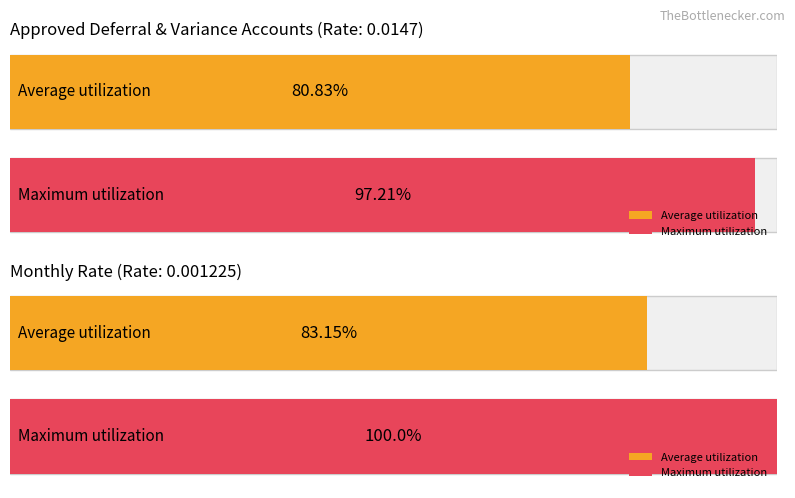

How many series are shown in this chart?

2